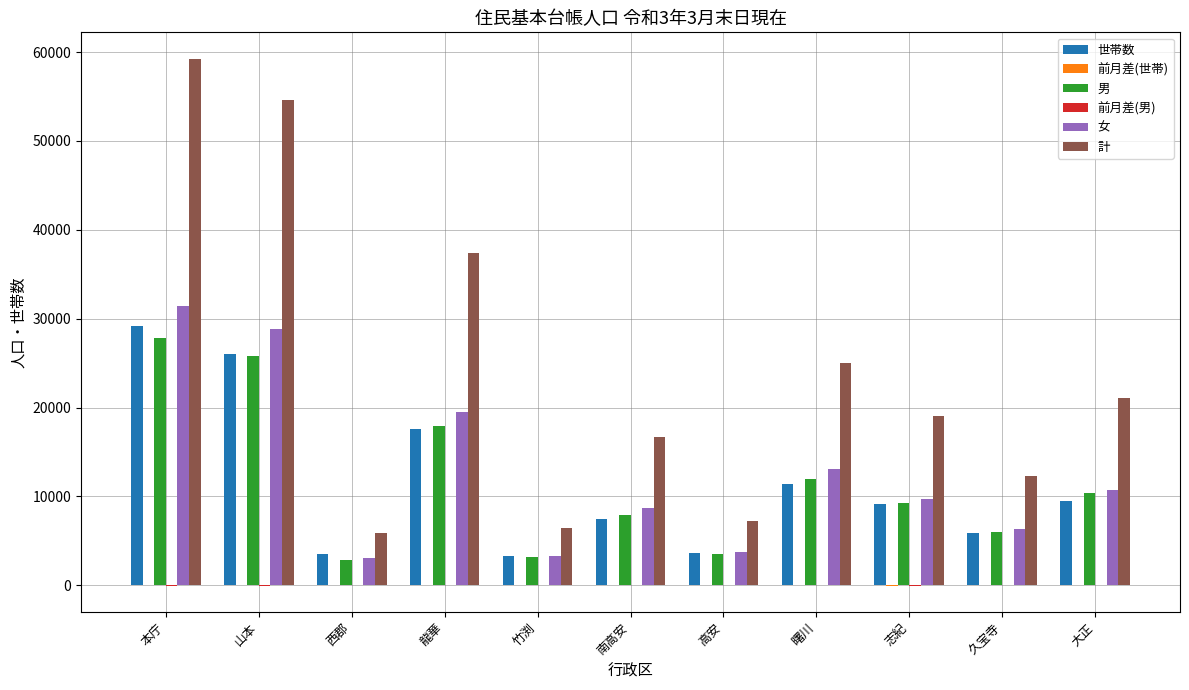

What is the sum of all 男 values?

126568